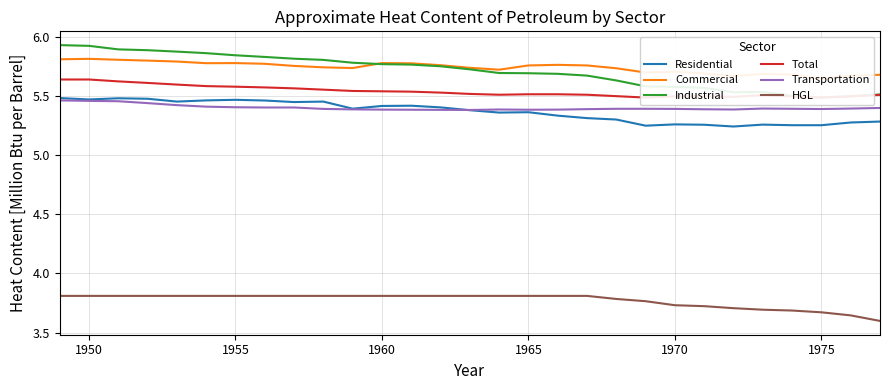

What is the value of the Transportation point at the 2nd from the left?

5.5